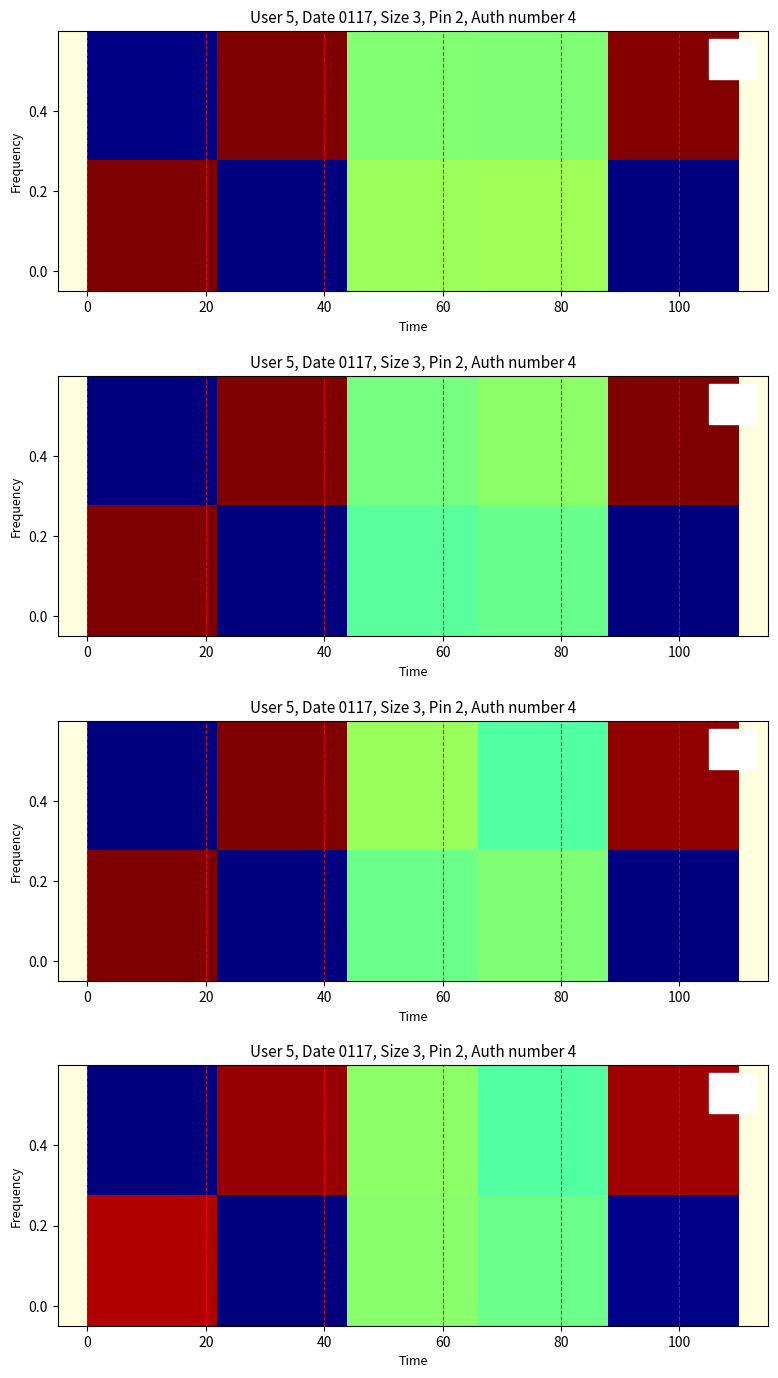

At how many categories does at least one series exceed 0?

5